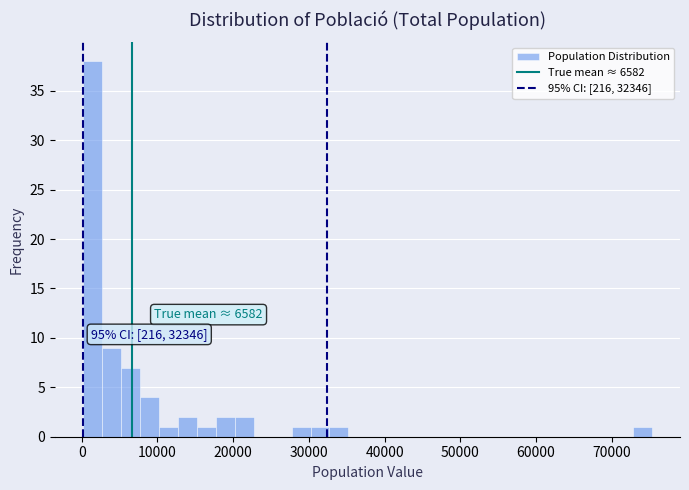

Around what value on the x-axis is the tallest bar? Give the approximate position of its centre, as read against the axis.

1000